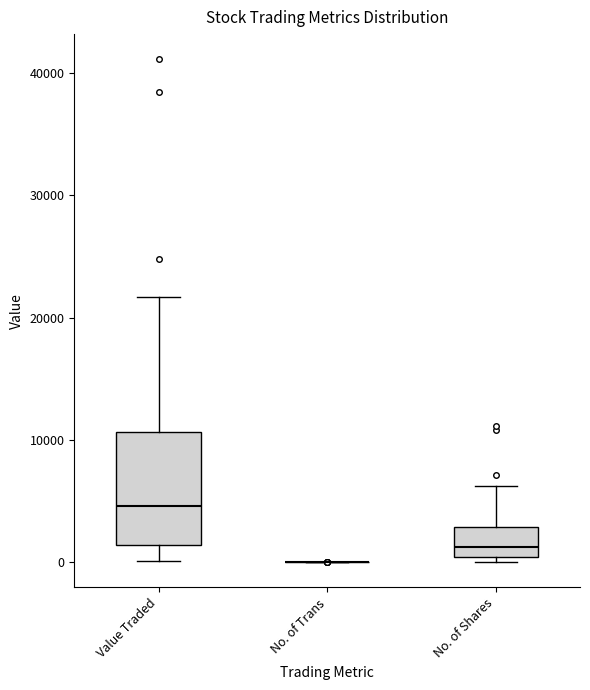

Reading left to right, transcribe this box plot: for each box, give where its median line is, the range the box spans, and where its two whiskers end, as read against the y-axis. The values are not printed on the chart, so give them approximately, as read against the axis.

Value Traded: median 5000, box 1000 to 11000, whiskers 0 to 22000
No. of Trans: box collapsed to a line at 0, whiskers 0 to 0
No. of Shares: median 1000, box 0 to 3000, whiskers 0 (just below the box's lower edge) to 6000